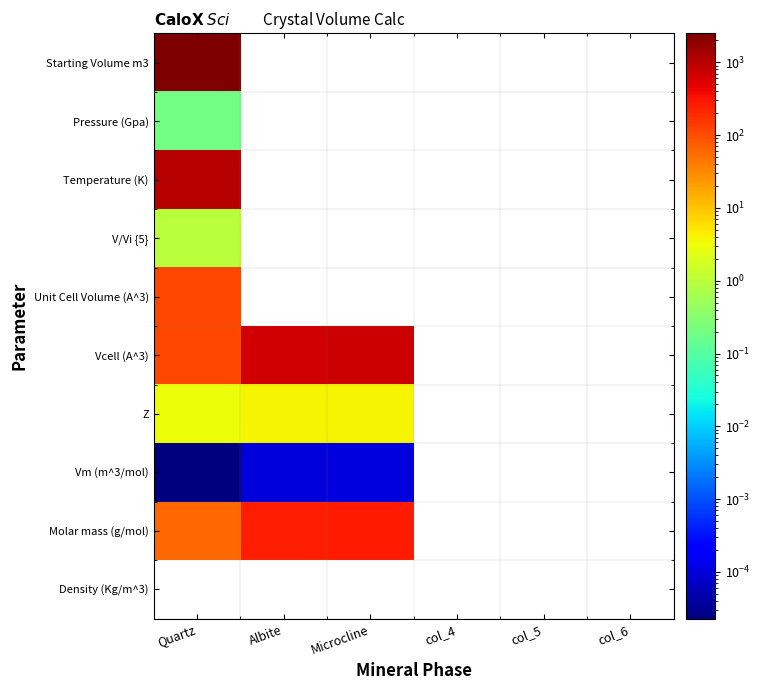

Between Quartz and Albite, which is larger?

Albite